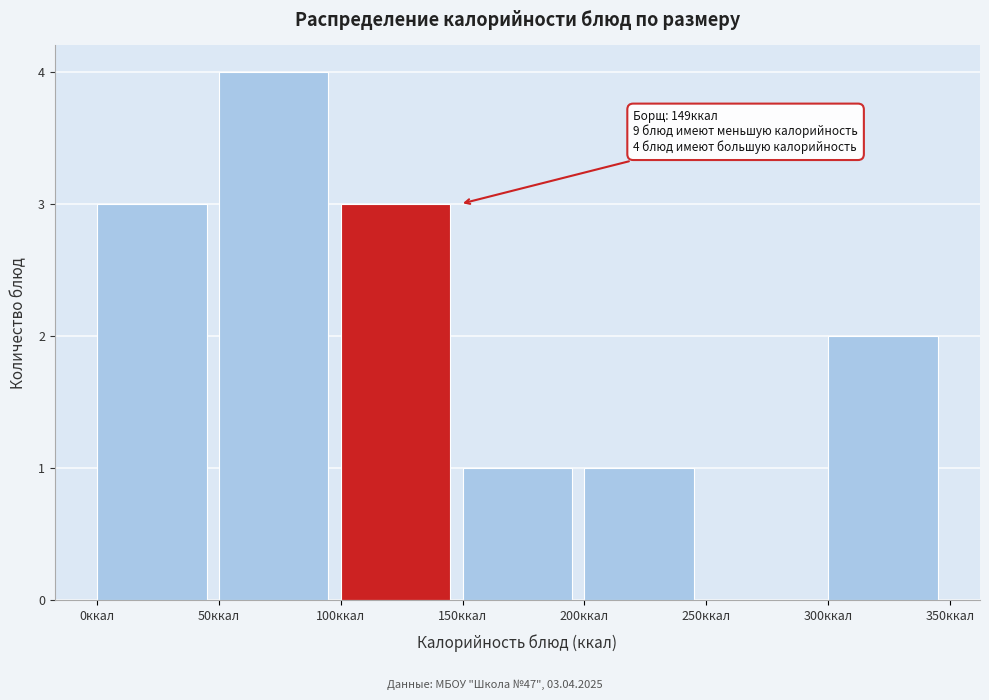

Over which range of the x-axis is the bar tallest?

50 to 100